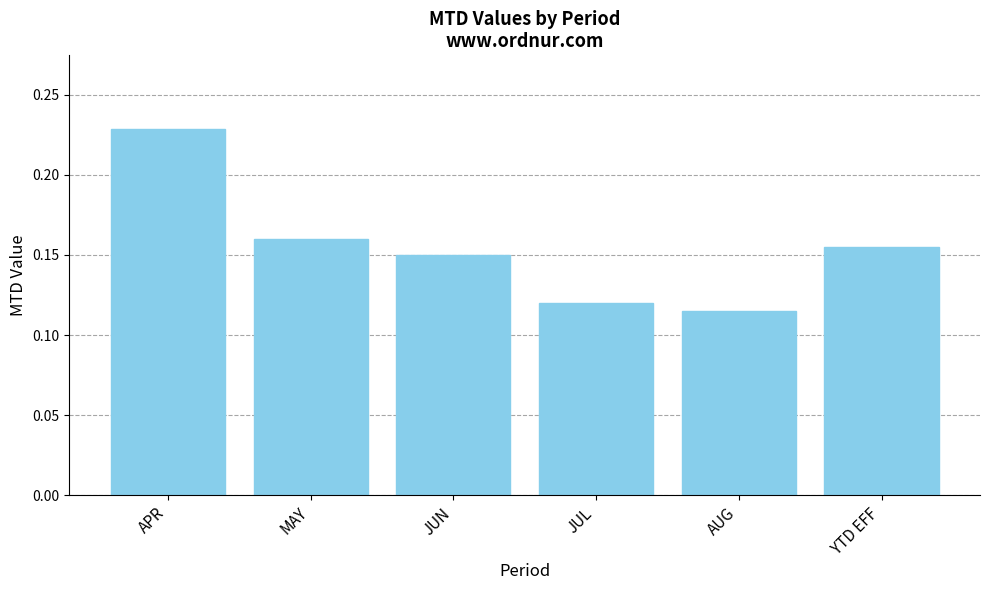

What is the label of the 5th bar from the right?

MAY